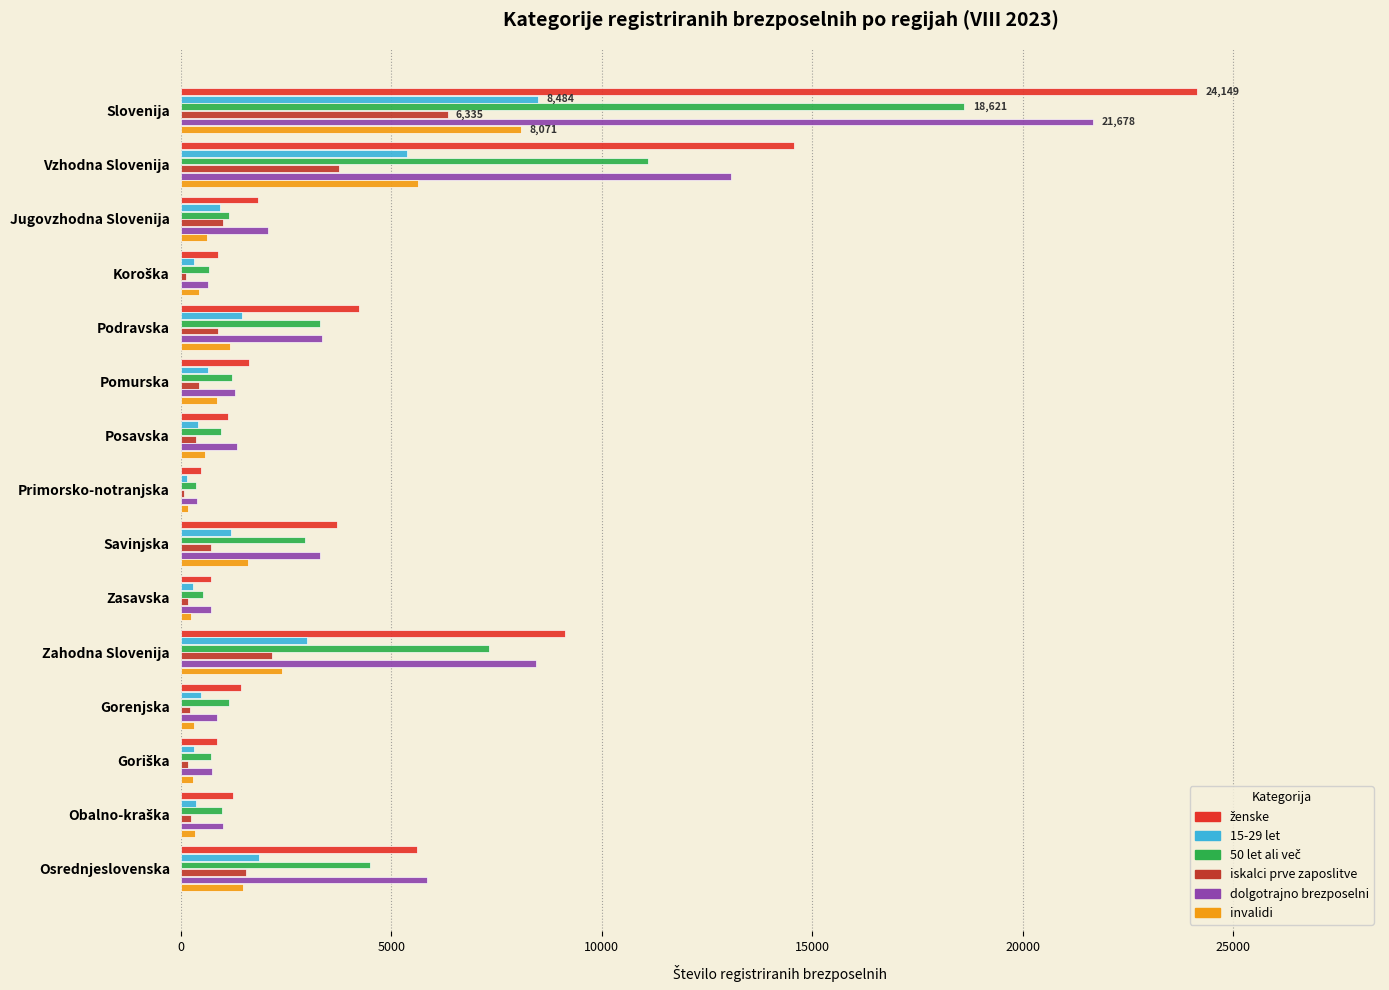

How many series are shown in this chart?

6